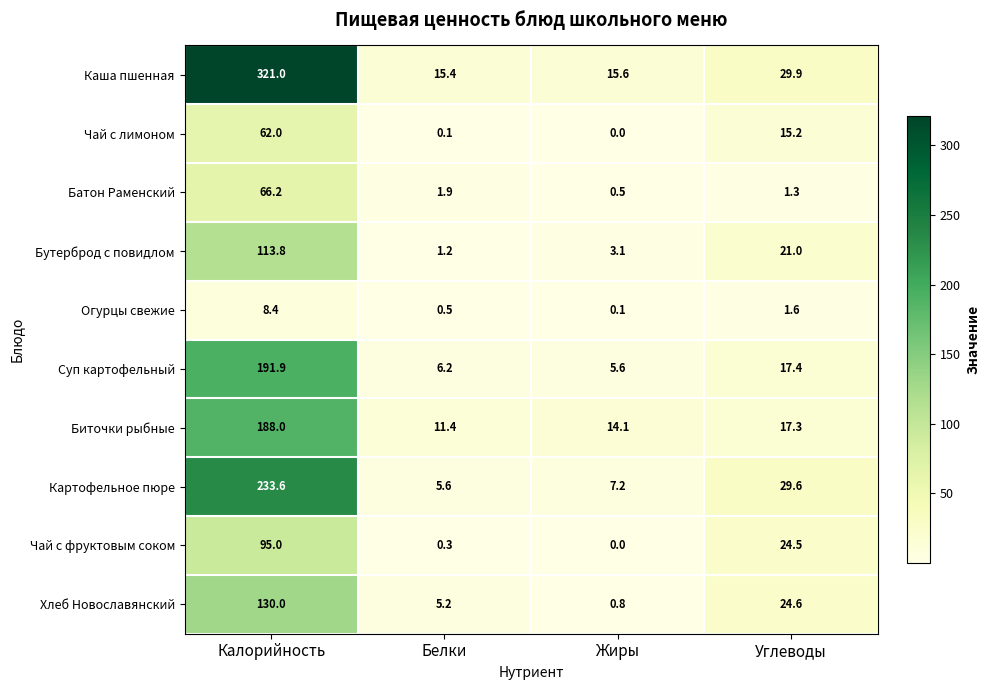

What is the spread (max minus min) of values at Жиры?

15.6